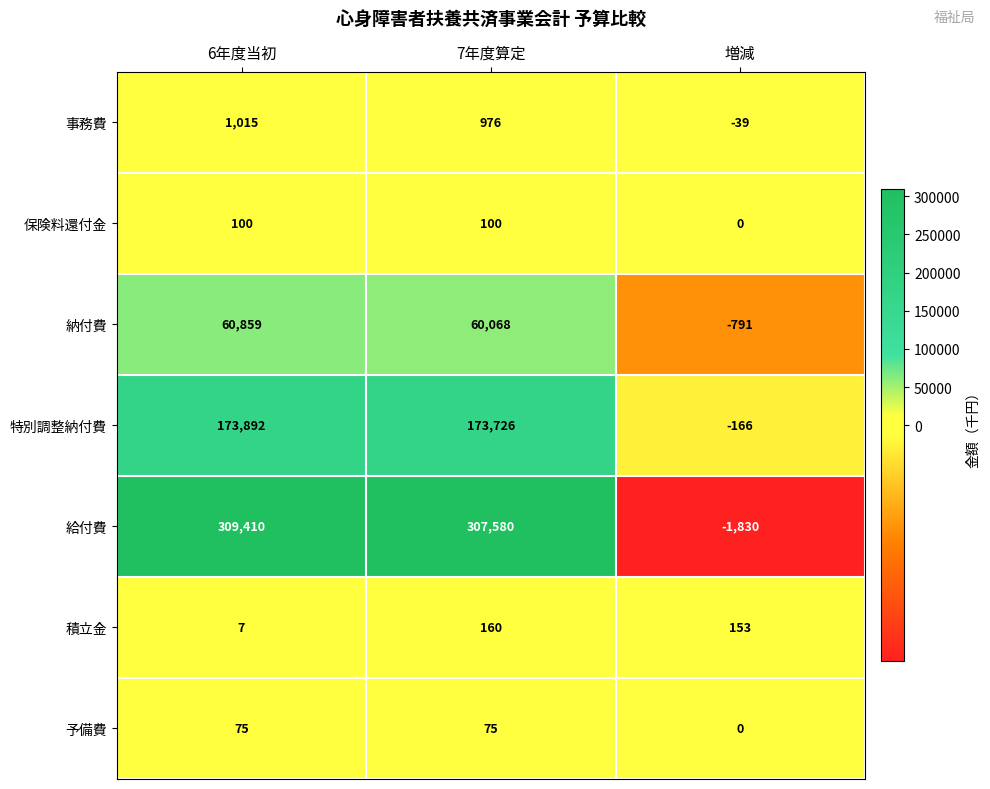

At which category is the sum across all series the highest?

6年度当初